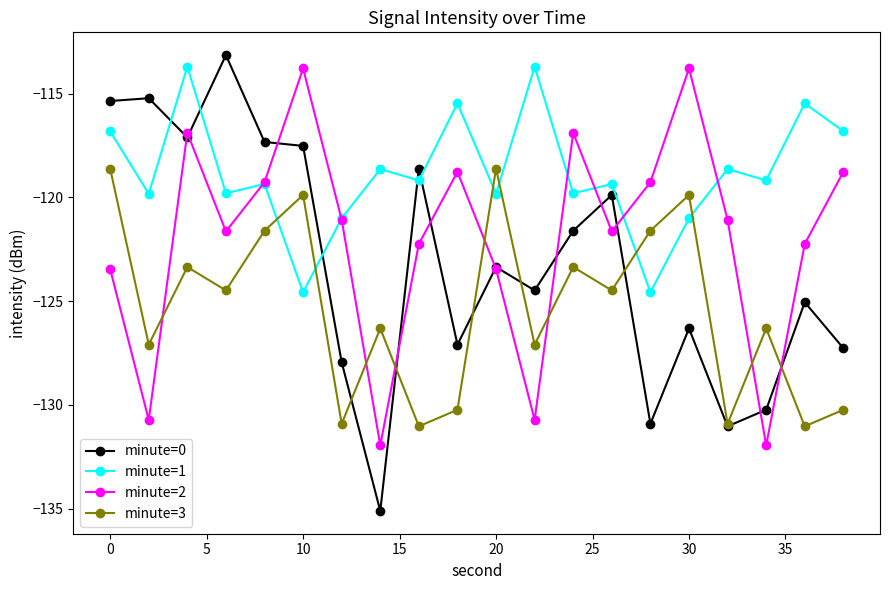

How many times do minute=3 and minute=2 cross each other?

7